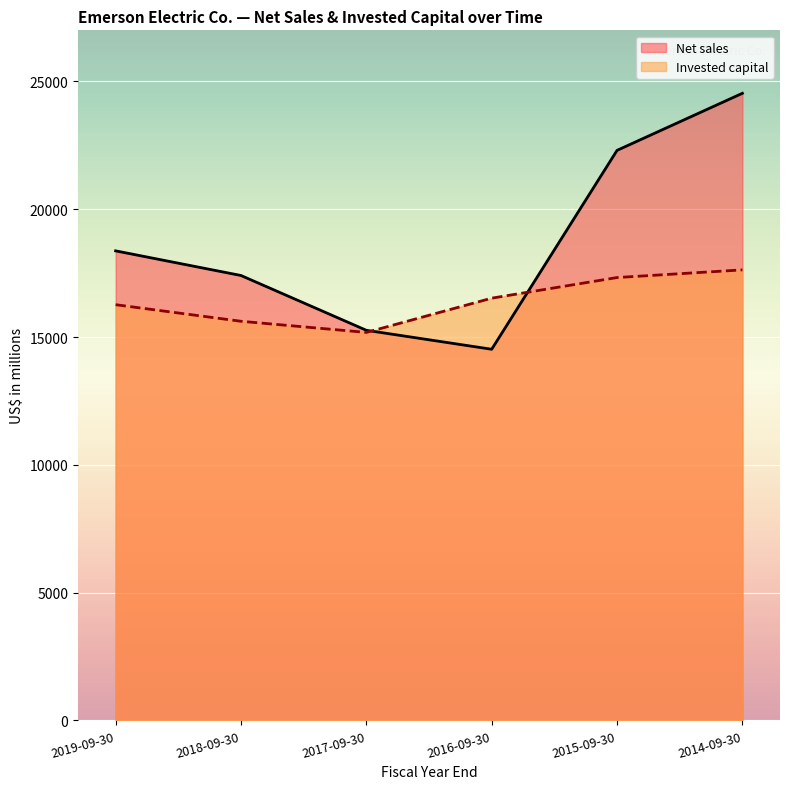

Which series ends up on top after the final intersection of Invested capital and Net sales?

Net sales